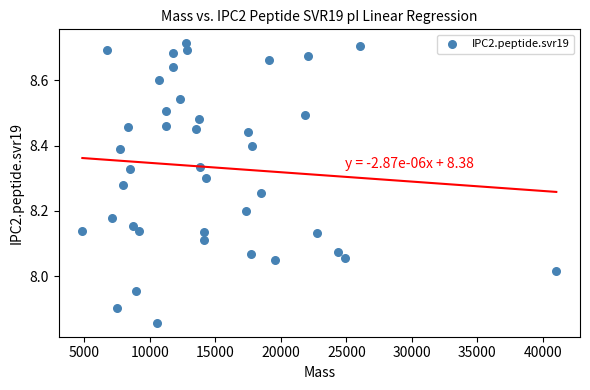

What is the range of Y values (max minus min)?

0.9